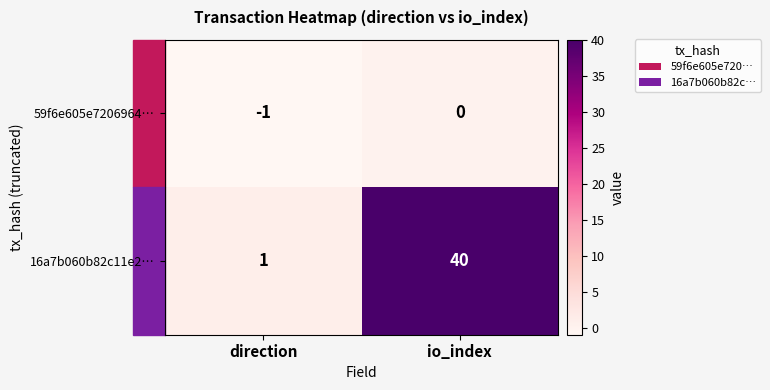

Rank the series by their average value, from lowest to highest.

59f6e605e7206964…, 16a7b060b82c11e2…